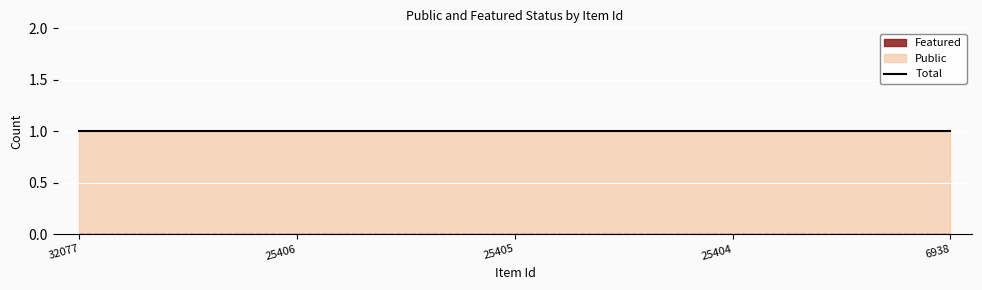

True or false: public has a value of 0 at 6938.

False